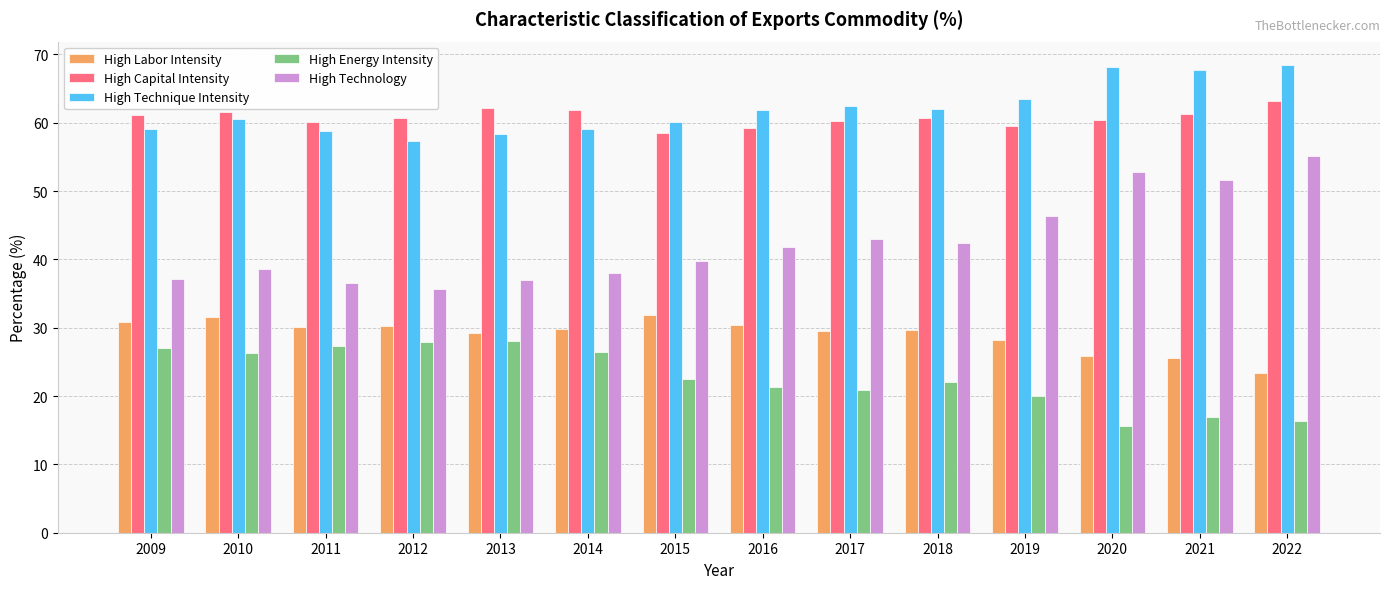

Is it true that High Energy Intensity equals 45.6 at 2010?

False